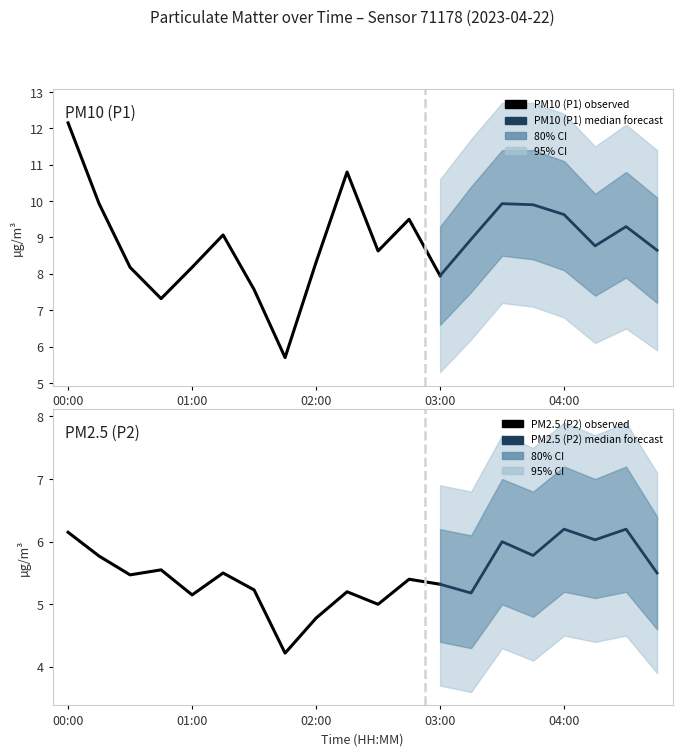

What is the lowest value of the P1 series?

5.7